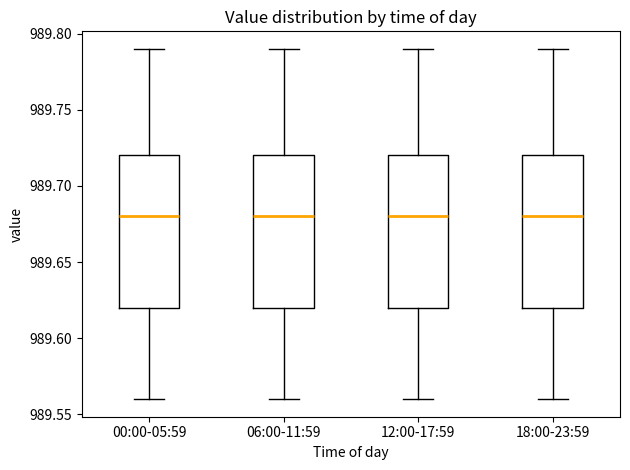

Reading left to right, transcribe this box plot: for each box, give where its median line is, the range the box spans, and where its two whiskers end, as read against the y-axis. The values are not printed on the chart, so give them approximately, as read against the axis.

00:00-05:59: median 989.68, box 989.62 to 989.72, whiskers 989.56 to 989.79
06:00-11:59: median 989.68, box 989.62 to 989.72, whiskers 989.56 to 989.79
12:00-17:59: median 989.68, box 989.62 to 989.72, whiskers 989.56 to 989.79
18:00-23:59: median 989.68, box 989.62 to 989.72, whiskers 989.56 to 989.79